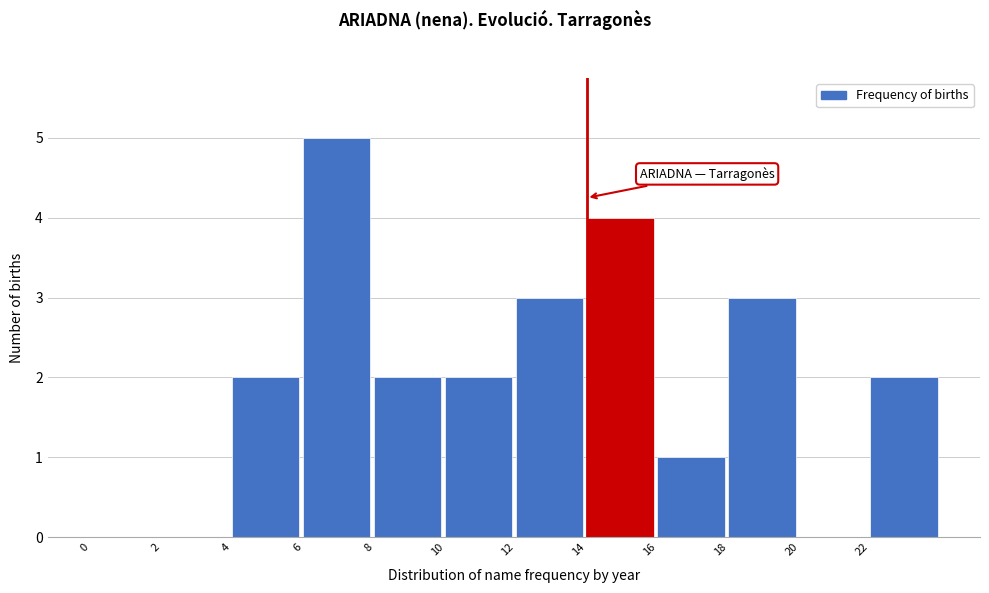

Which range on the x-axis has the tallest bar?

6 to 8